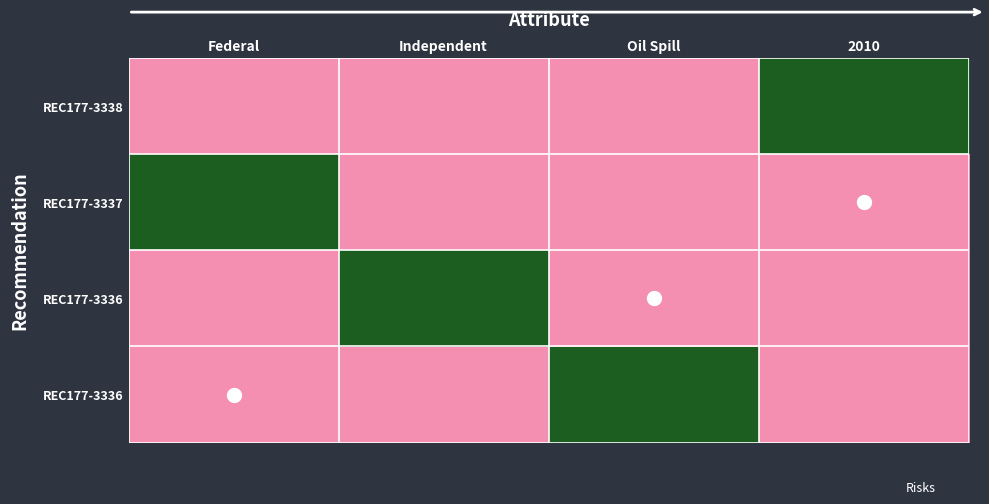

How many data points does each series have?

4